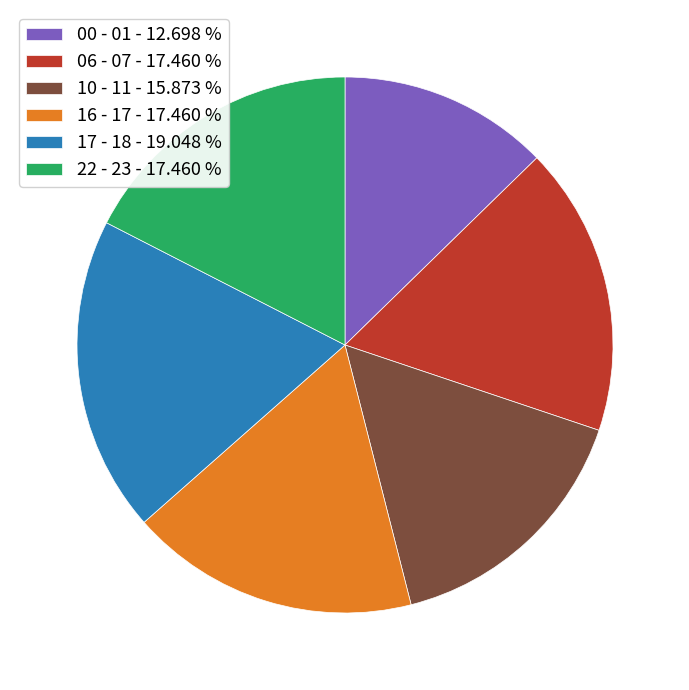

Approximately how many times larger is the value at 06 - 07 - 17.460 % compared to 10 - 11 - 15.873 %?

1.1